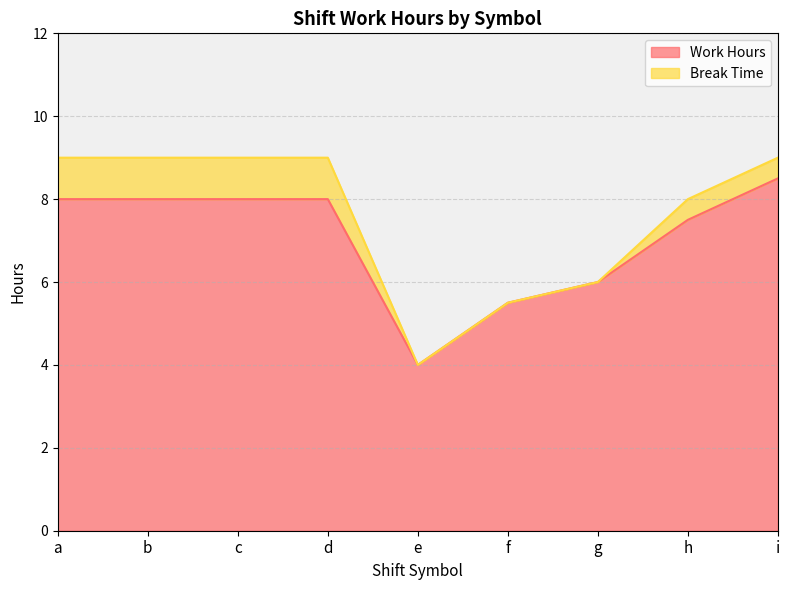

Which category has the highest value across all series?

i